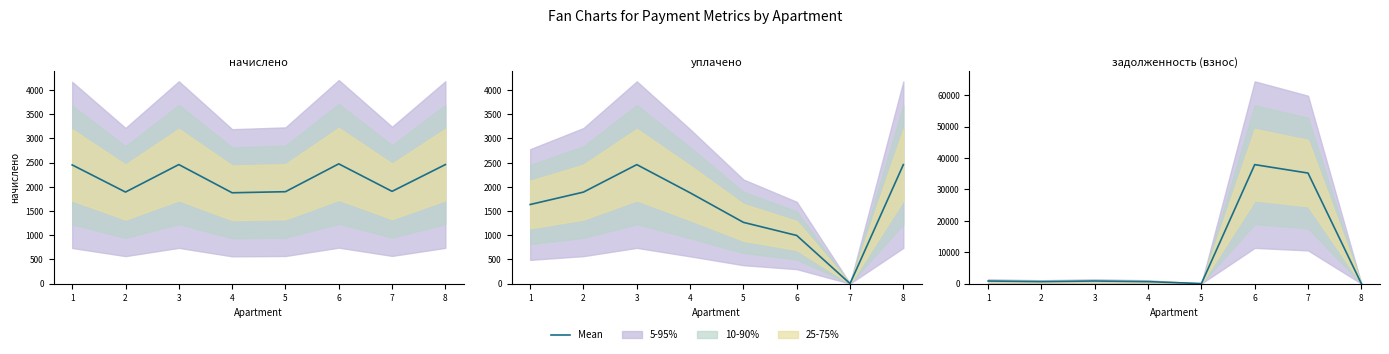

Rank the categories by value from highest to lowest.

6, 7, 3, 1, 2, 4, 5, 8